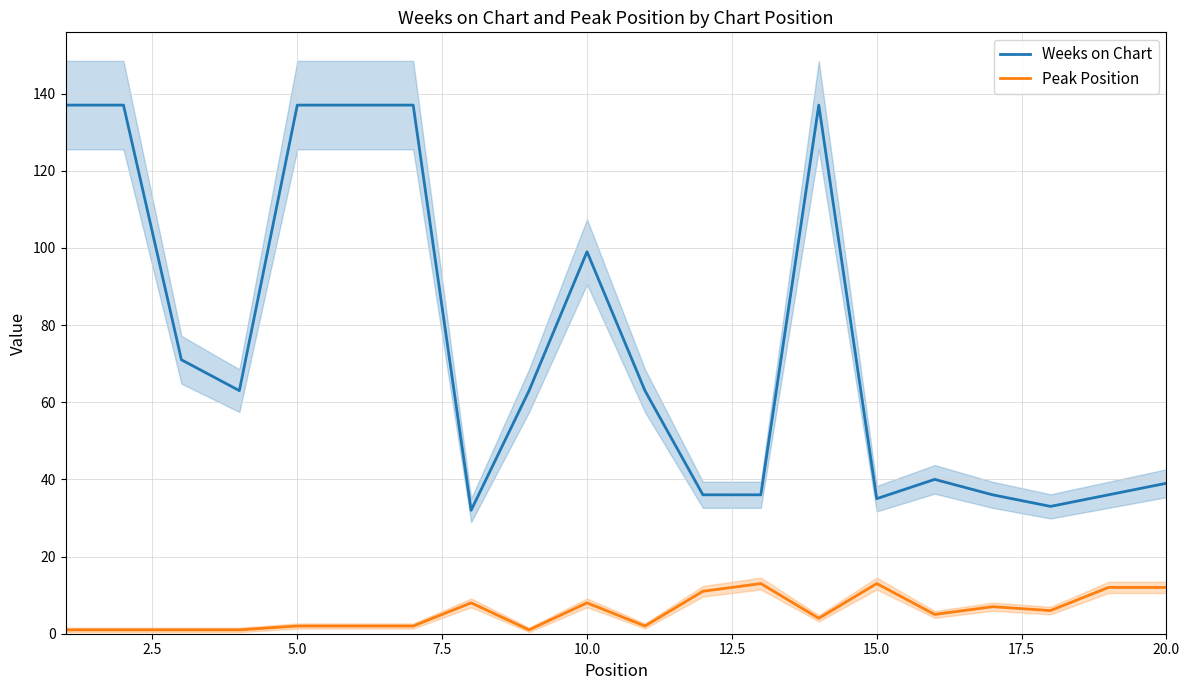

How many data points in Weeks on Chart are less than 63?

9